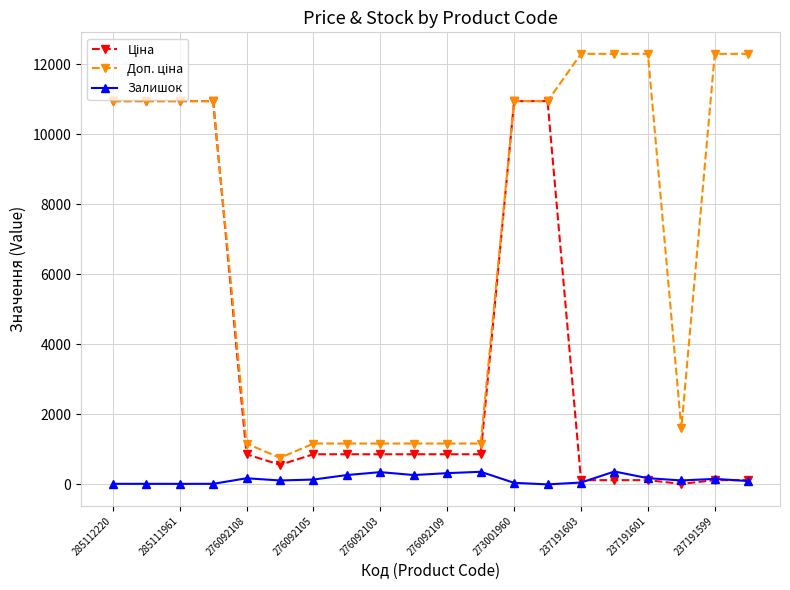

What is the greatest value displayed?

12302.0